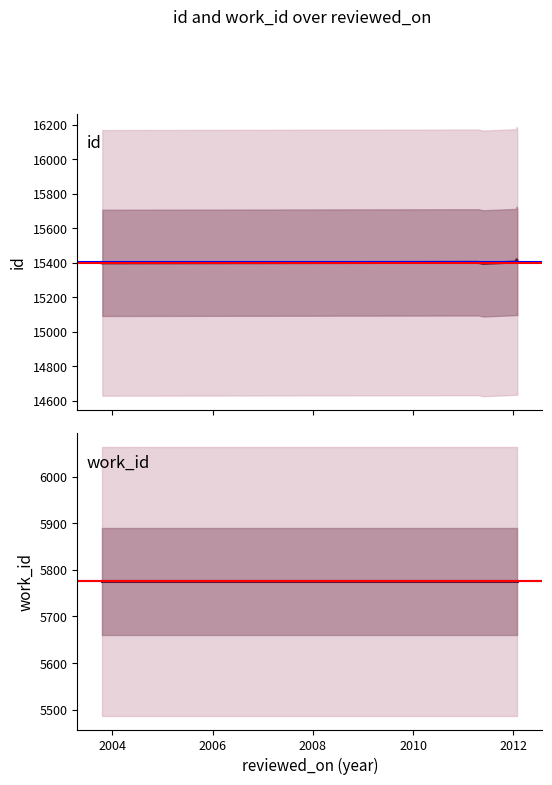

What is the label of the 2nd point from the right?

2012-01-23